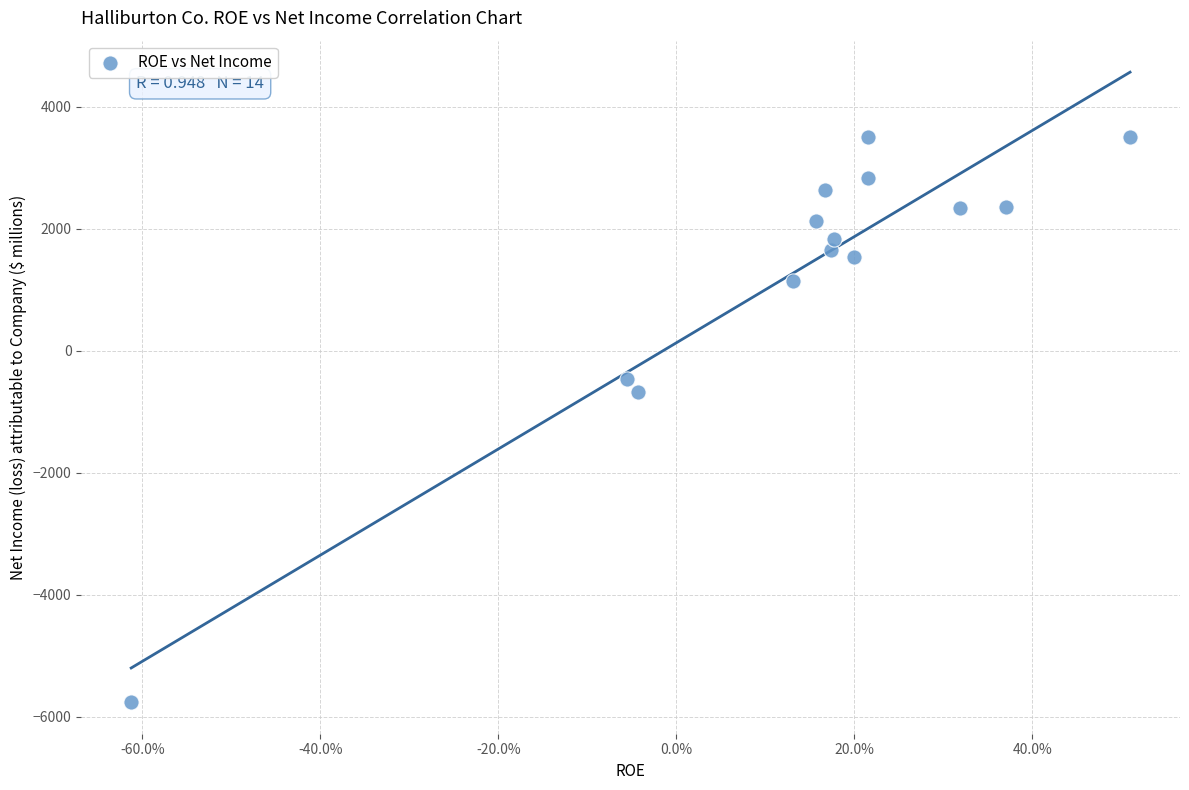

What Y value in the scatter plot is closest to -1131?

-671